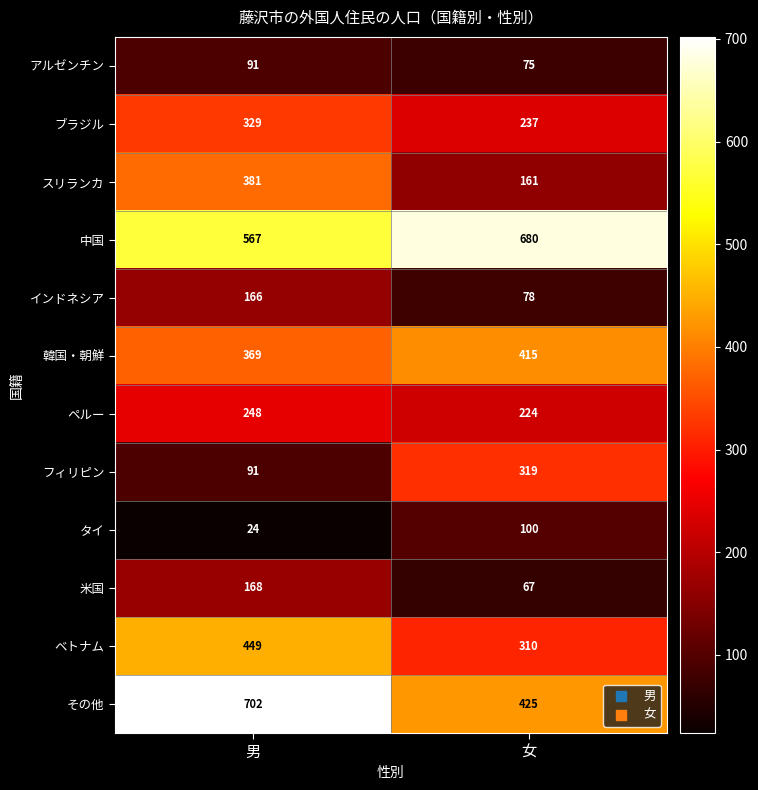

How many data points does each series have?

2